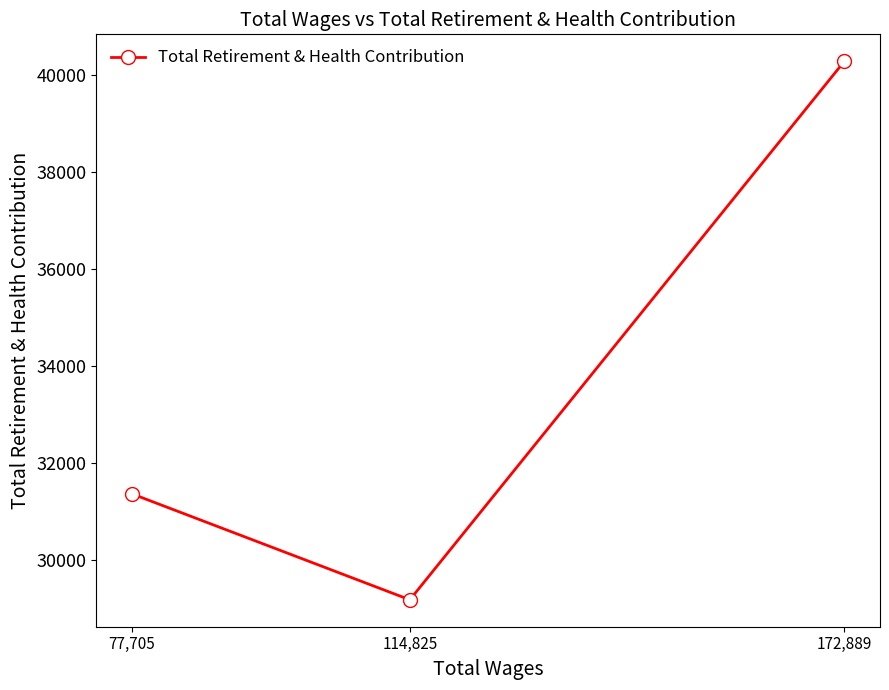

What is the minimum value shown in the chart?

29189